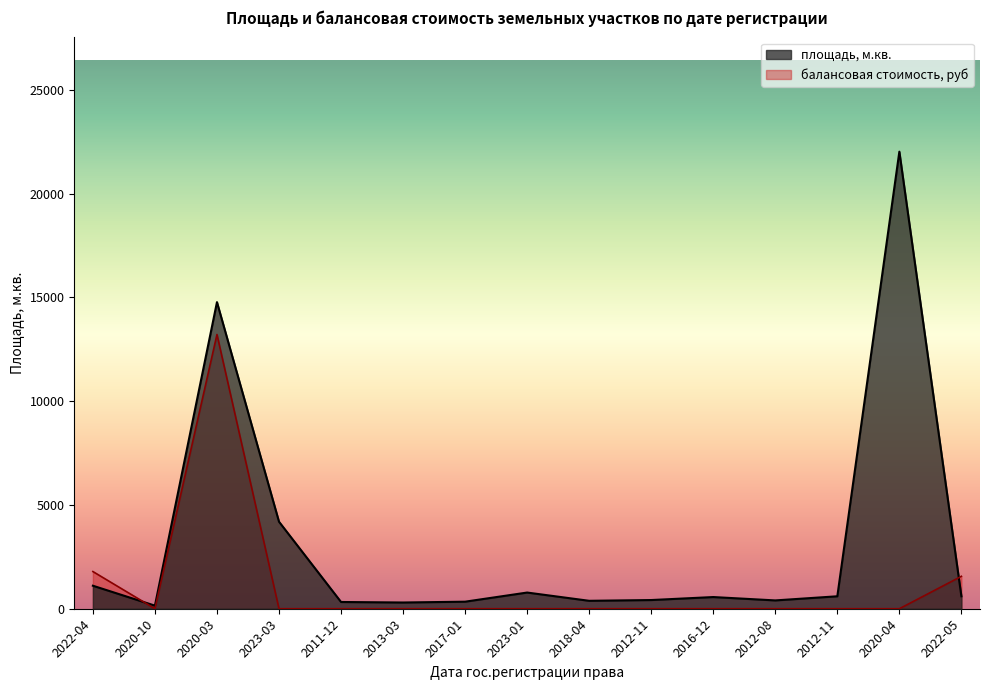

What is the difference between the maximum and second lowest values in the балансовая стоимость, руб series?

13212.6